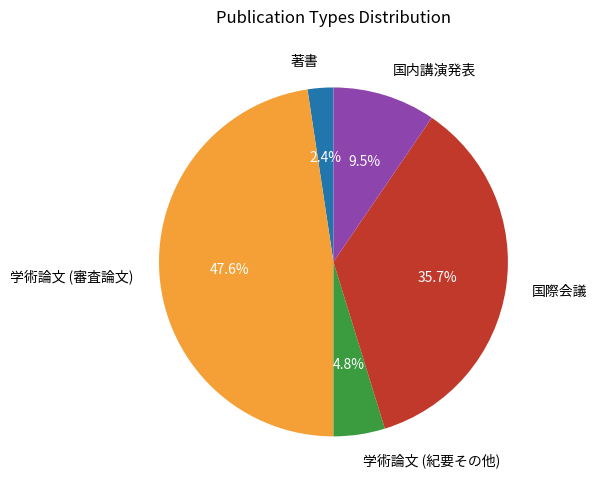

The 学術論文 (審査論文) slice represents 62% of the pie. True or false?

False